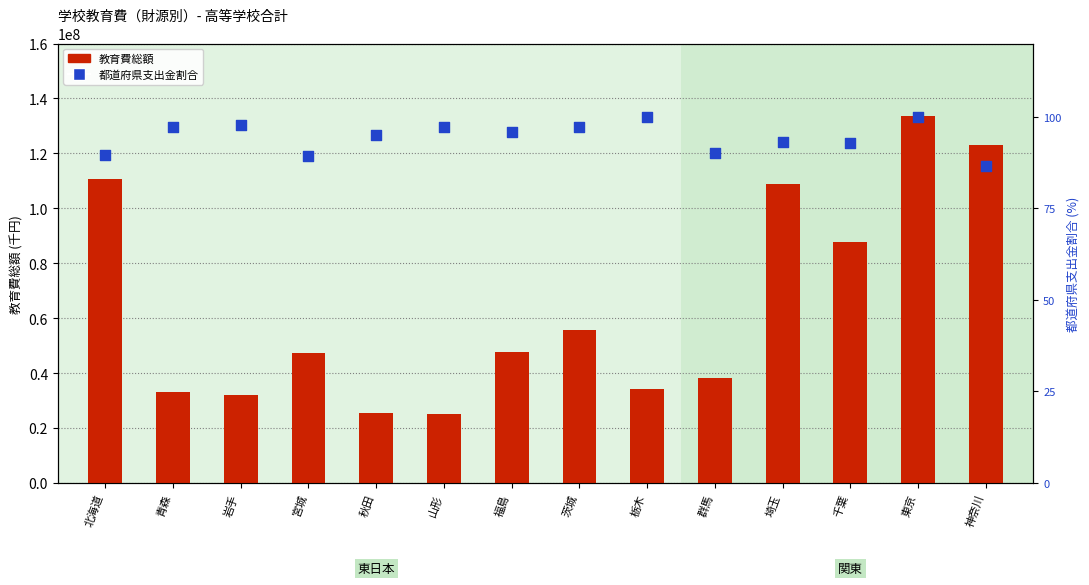

Which series reaches the minimum Y coordinate?

都道府県支出金割合